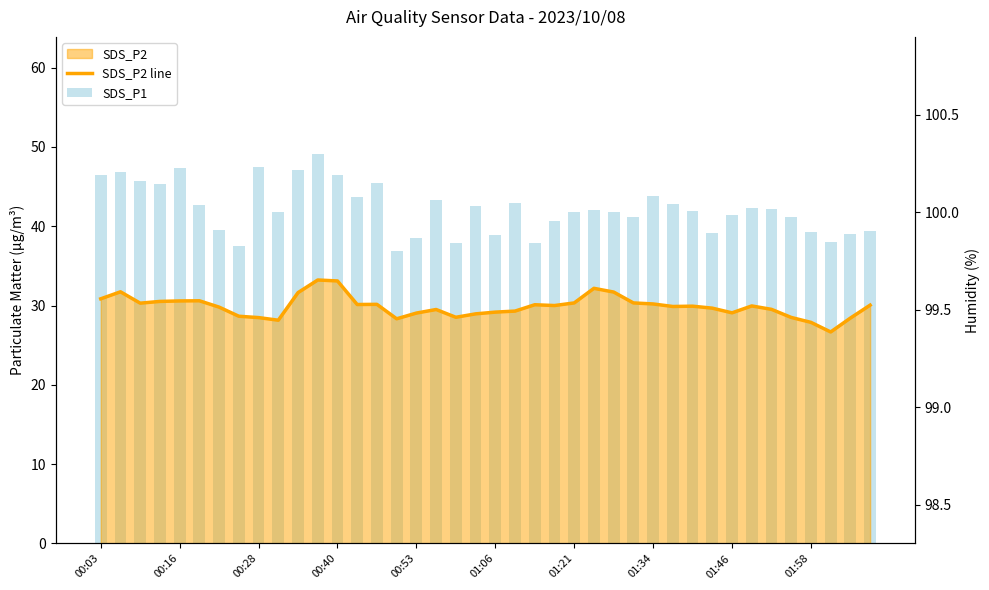

What is the difference between the second highest and second lowest values in the SDS_P1 series?

10.0